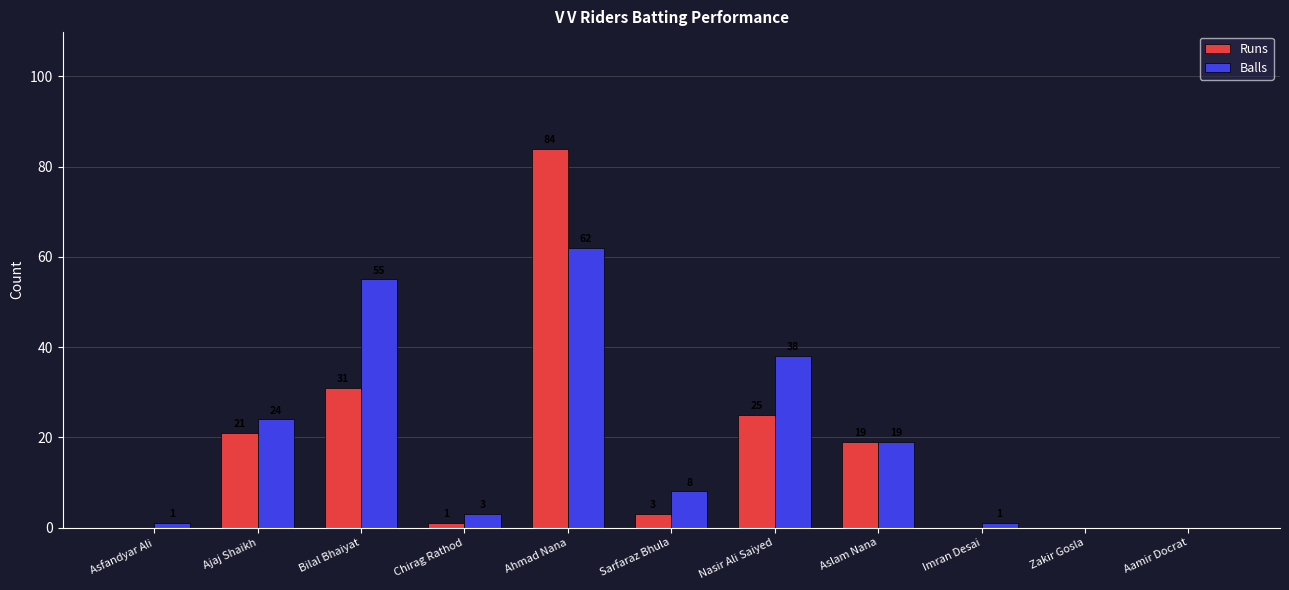

Reading left to right, list all the values displayed in this chart.

Runs: Asfandyar Ali=0	Ajaj Shaikh=21	Bilal Bhaiyat=31	Chirag Rathod=1	Ahmad Nana=84	Sarfaraz Bhula=3	Nasir Ali Saiyed=25	Aslam Nana=19	Imran Desai=0	Zakir Gosla=0	Aamir Docrat=0
Balls: Asfandyar Ali=1	Ajaj Shaikh=24	Bilal Bhaiyat=55	Chirag Rathod=3	Ahmad Nana=62	Sarfaraz Bhula=8	Nasir Ali Saiyed=38	Aslam Nana=19	Imran Desai=1	Zakir Gosla=0	Aamir Docrat=0